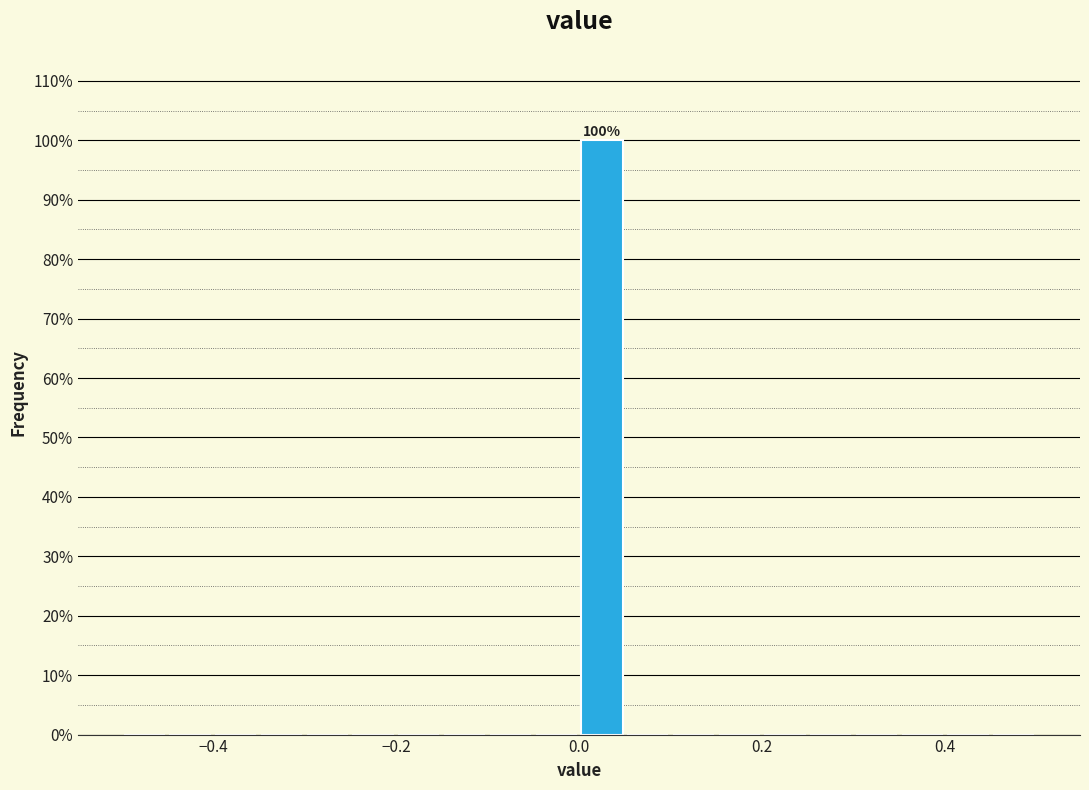

Read against the x-axis, roughly where is the centre of the tallest bar?

0.02